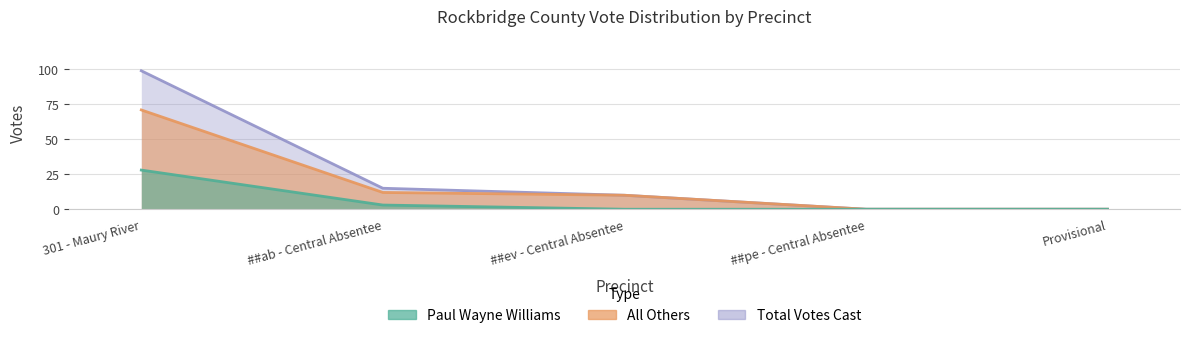

Which series has the largest total across all categories?

Total Votes Cast